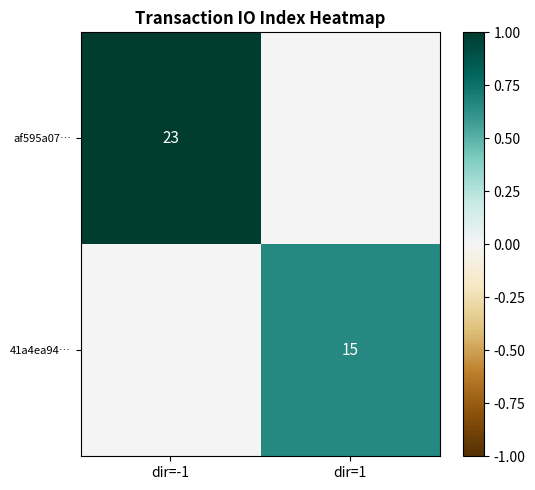

The value of af595a07… at dir=-1 is 10. True or false?

False